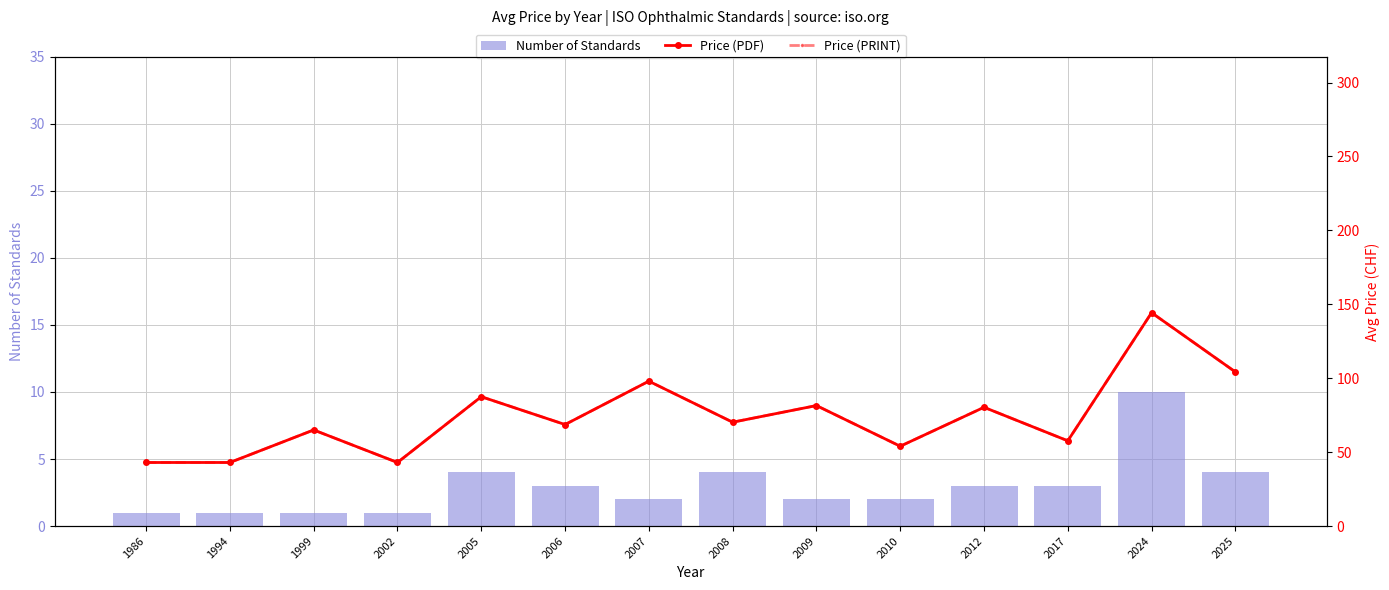

List the series in order of their peak value, highest first.

Price (PDF), Price (PRINT), Number of Standards